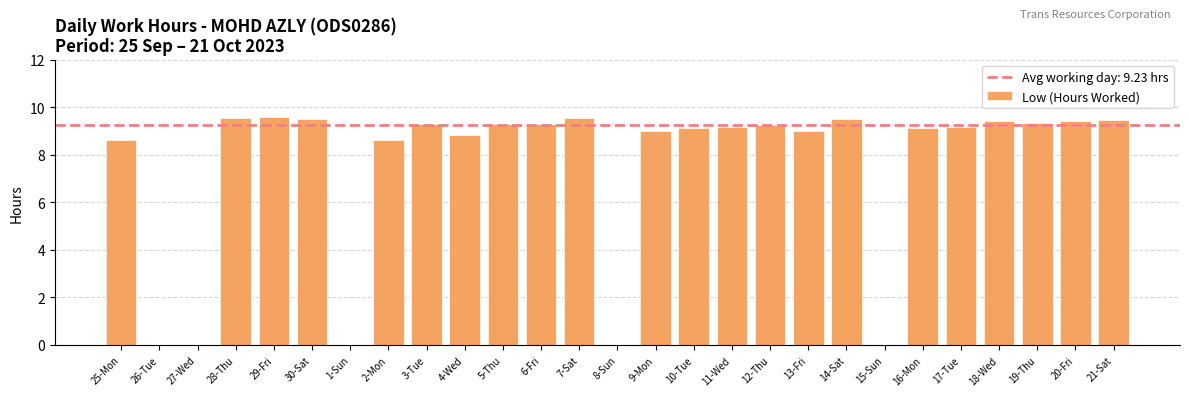

What is the greatest value displayed?

9.6